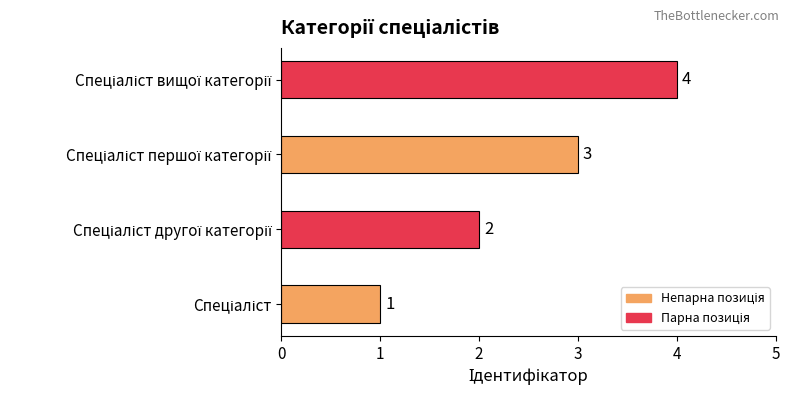

Count the values in the range 2 to 4.

3